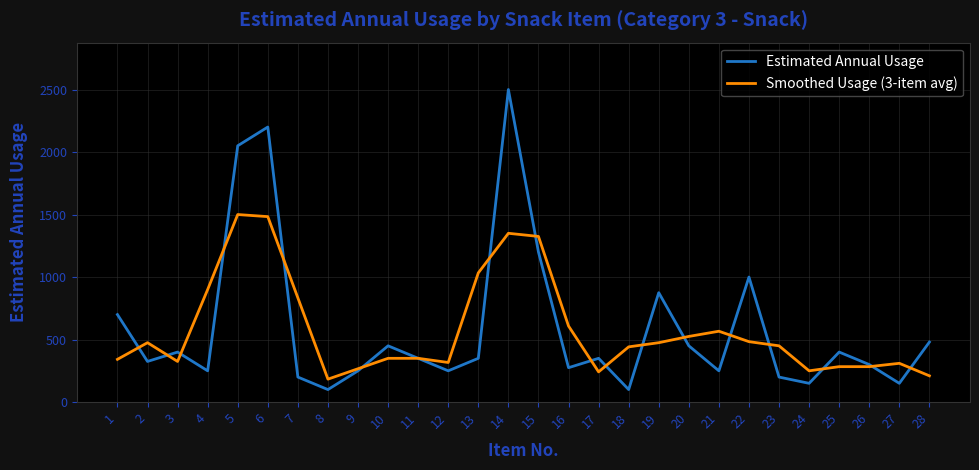

At which category is the sum across all series the highest?

14